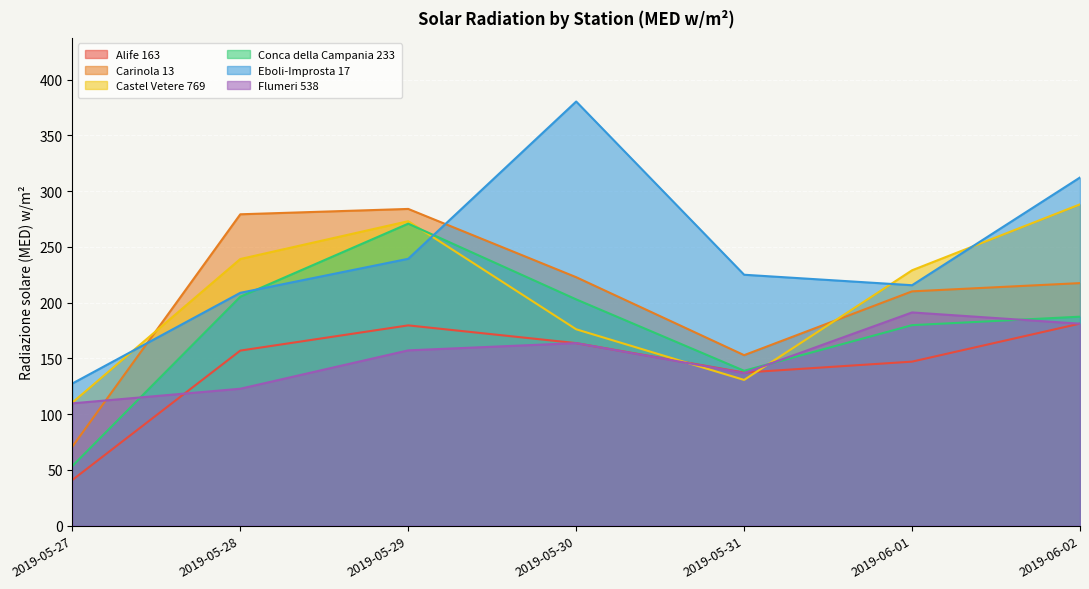

True or false: Flumeri 538 has a value of 338.6 at 2019-06-01.

False